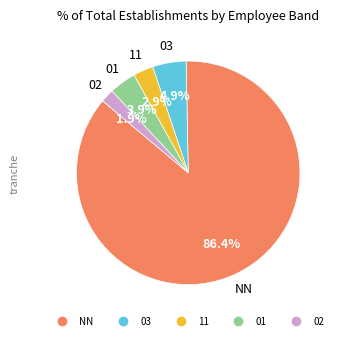

Does any single category account for the majority?

Yes